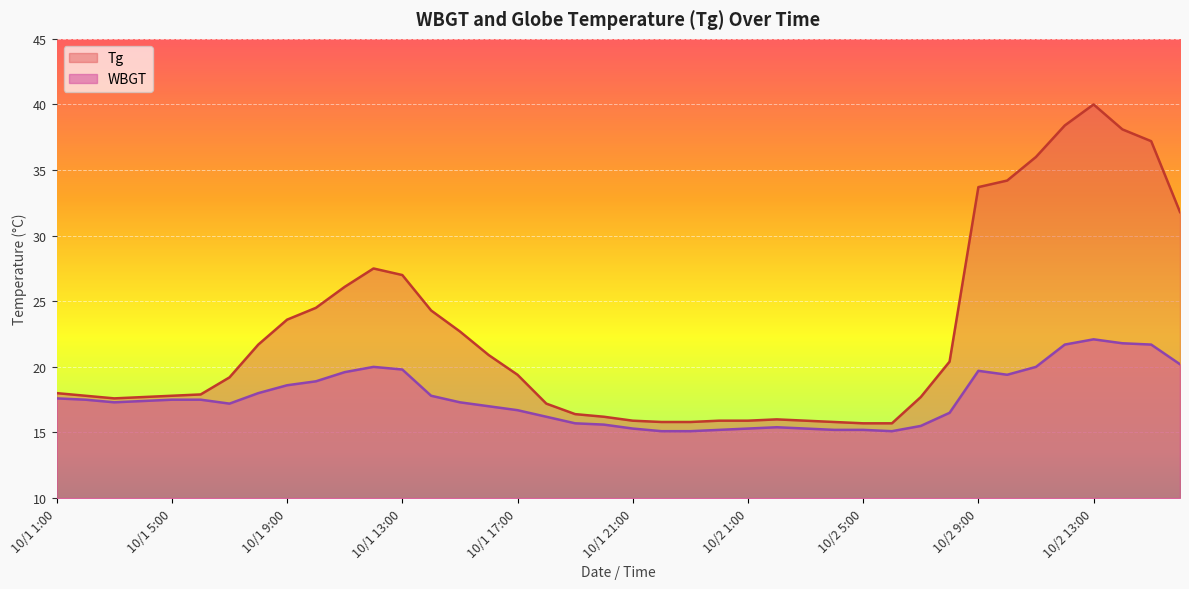

What is the average value of the Tg series?

22.5